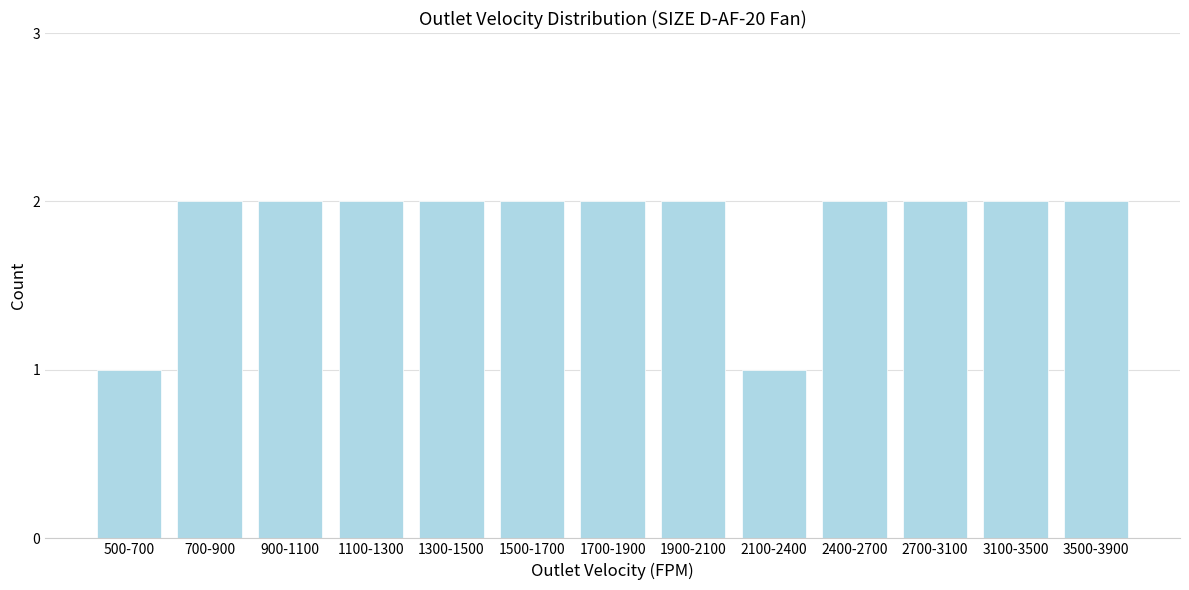

Reading left to right, what are all the values shown in this chart?

500-700=1	700-900=2	900-1100=2	1100-1300=2	1300-1500=2	1500-1700=2	1700-1900=2	1900-2100=2	2100-2400=1	2400-2700=2	2700-3100=2	3100-3500=2	3500-3900=2